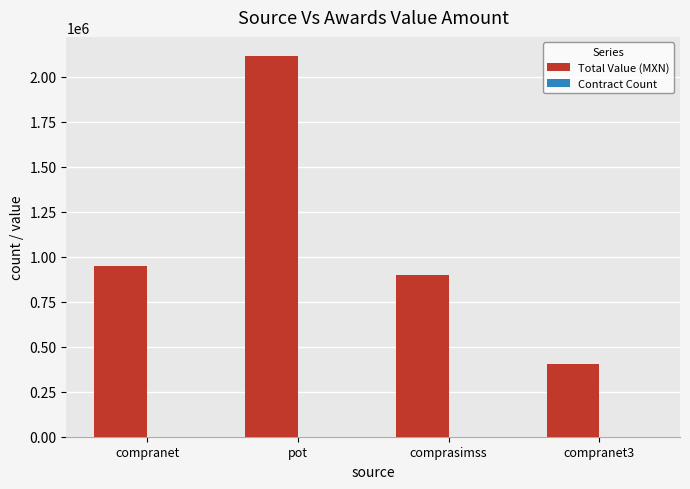

Which series has the largest total across all categories?

Total Value (MXN)